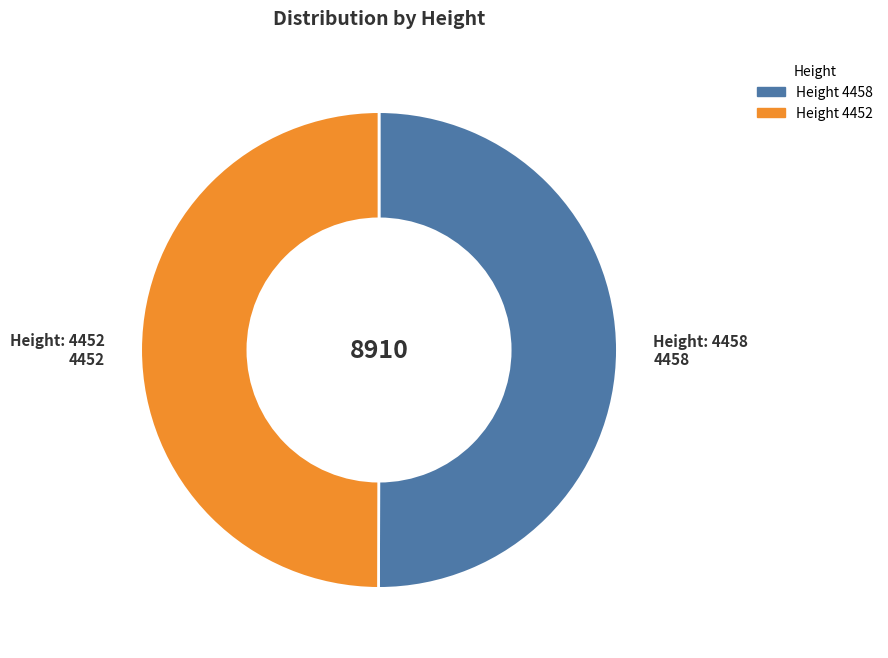

Which slice is the smallest?

4452